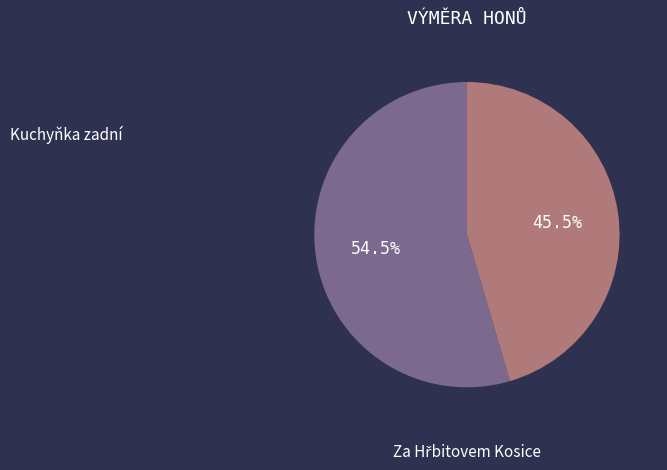

Is there a majority slice in this chart?

Yes